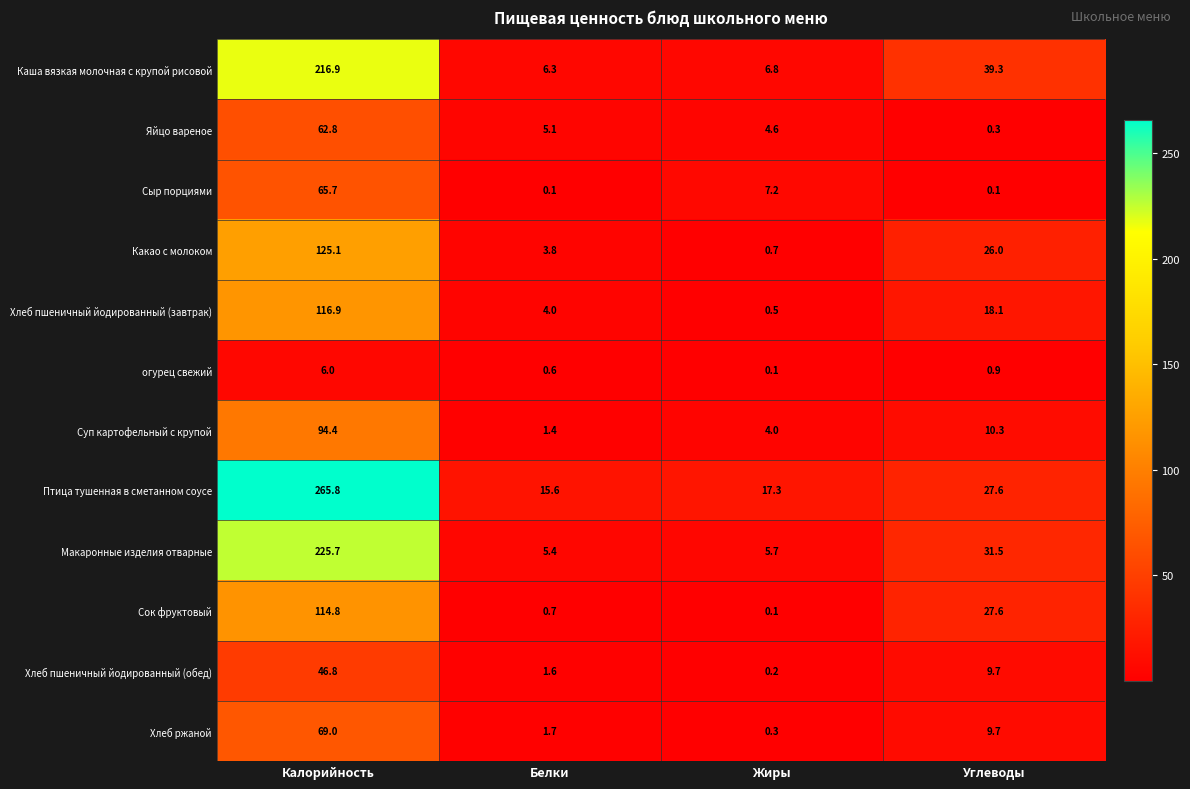

True or false: огурец свежий has a value of 1.4 at Углеводы.

False